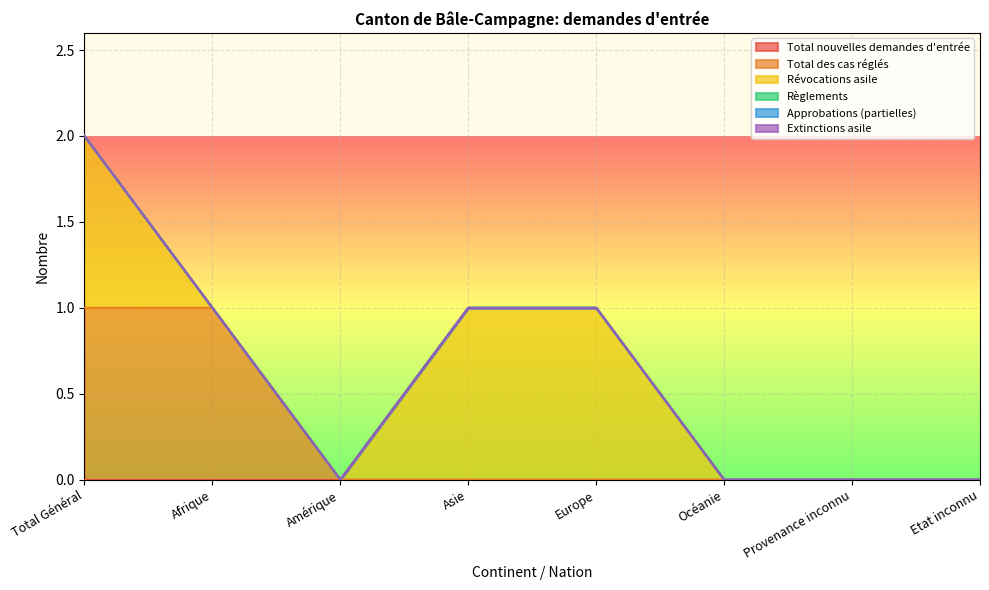

At which label is Approbations (partielles) closest to 0?

Total Général